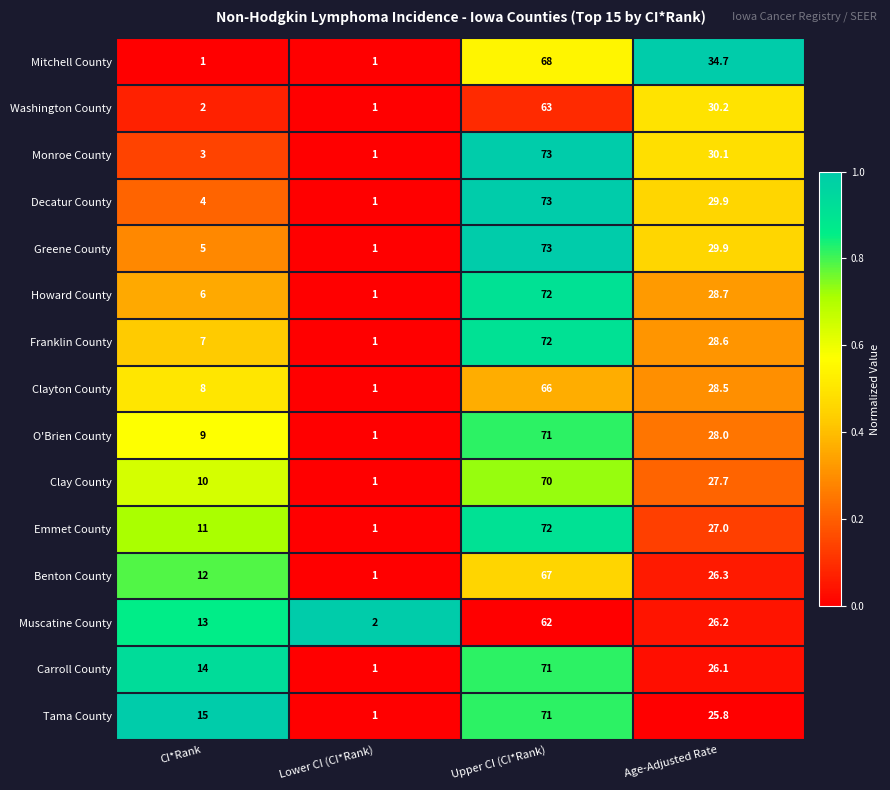

Which series changed the most between Upper CI (CI*Rank) and Age-Adjusted Rate?

Tama County